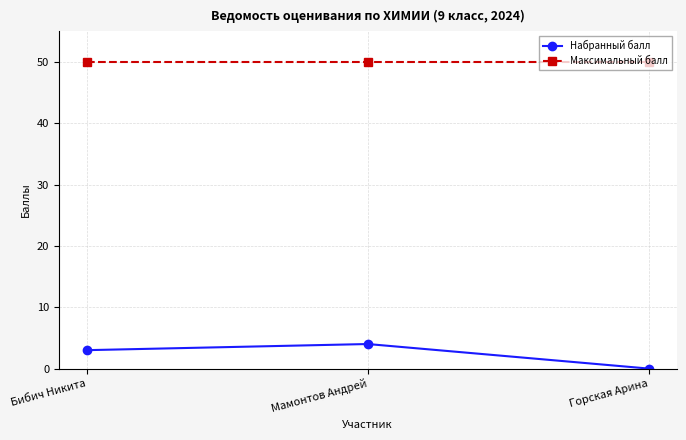

Which series has the largest total across all categories?

Максимальный балл